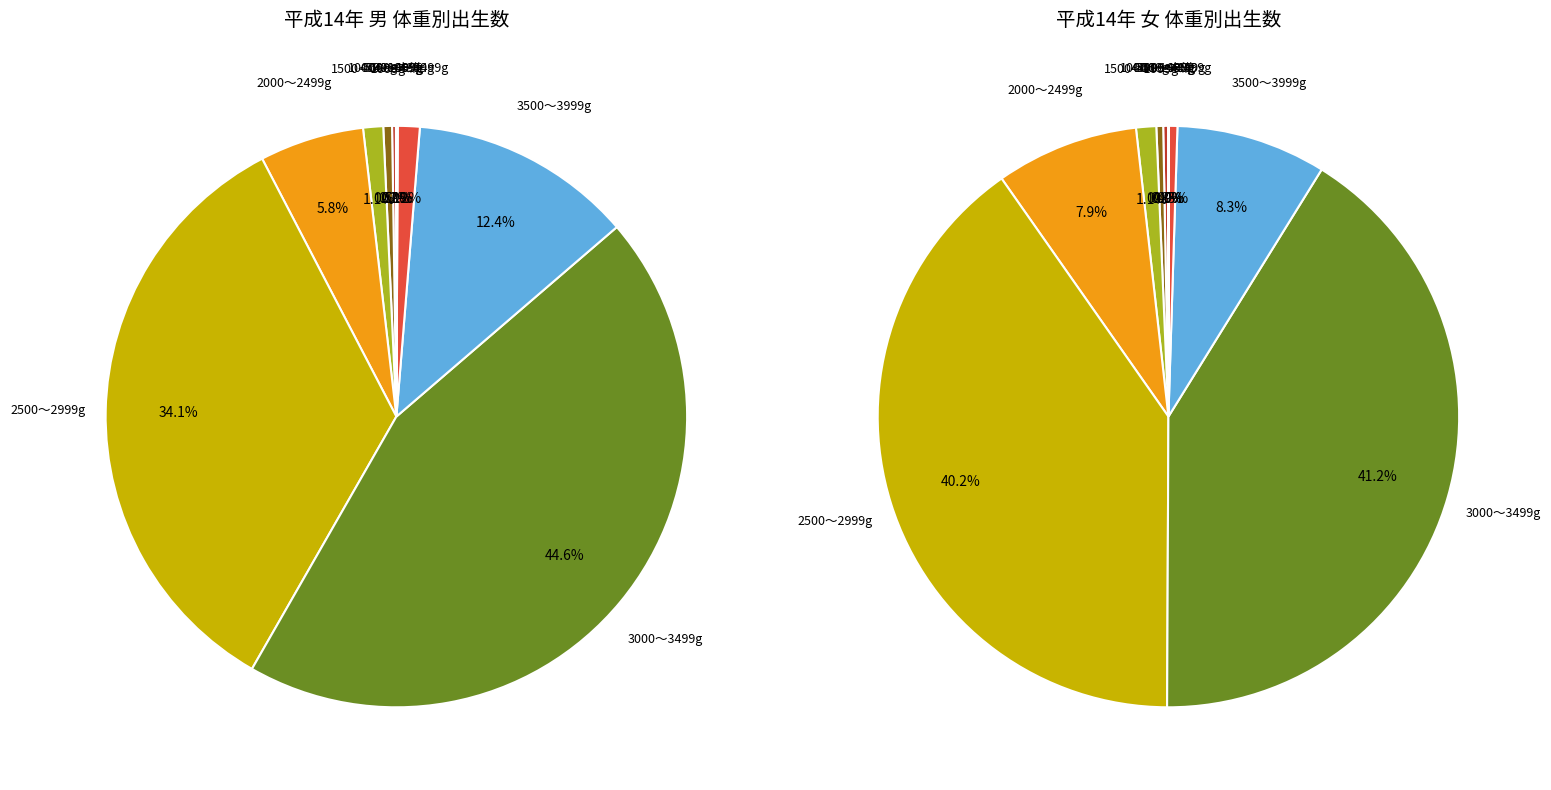

At 2, list the series in order from smallest to largest.

総数女, 総数男